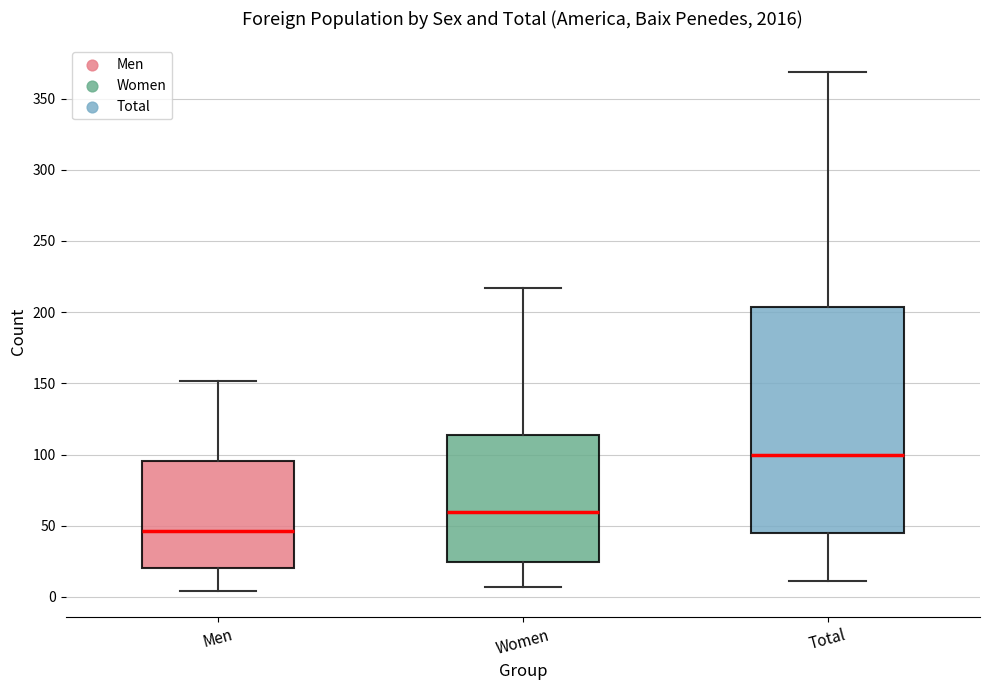

Reading left to right, read every box against the y-axis: the position of its median line, the range the box covers, and the ends of its whiskers. The values are not printed on the chart, so give them approximately, as read against the axis.

Men: median 45, box 20 to 95, whiskers 5 to 150
Women: median 60, box 25 to 115, whiskers 5 to 215
Total: median 100, box 45 to 205, whiskers 10 to 370